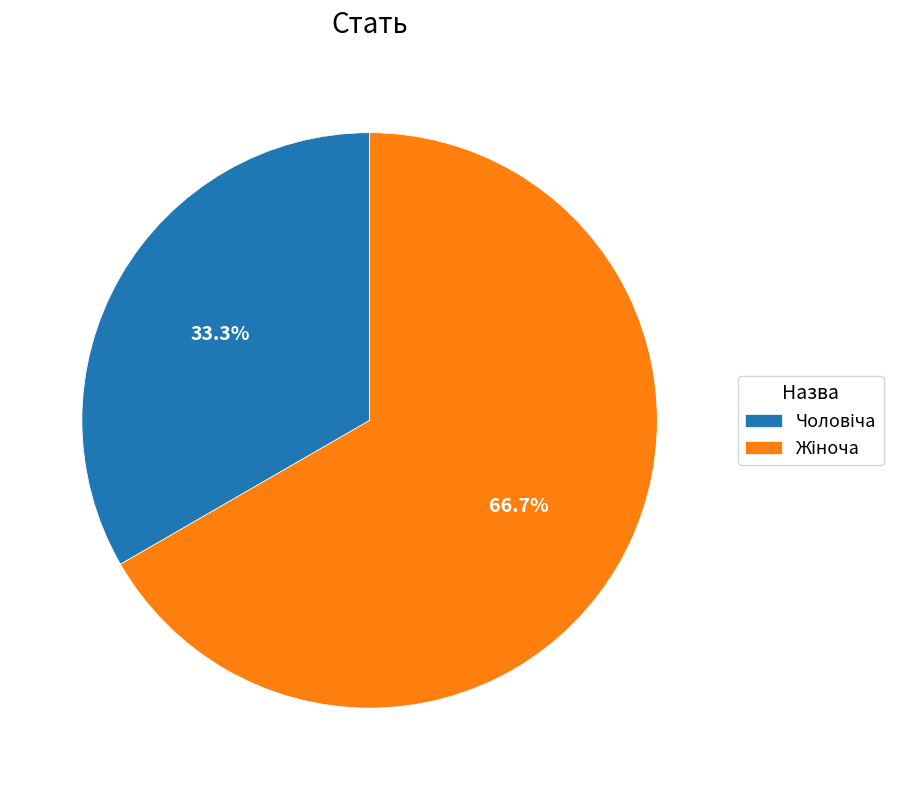

Does any single category account for the majority?

Yes